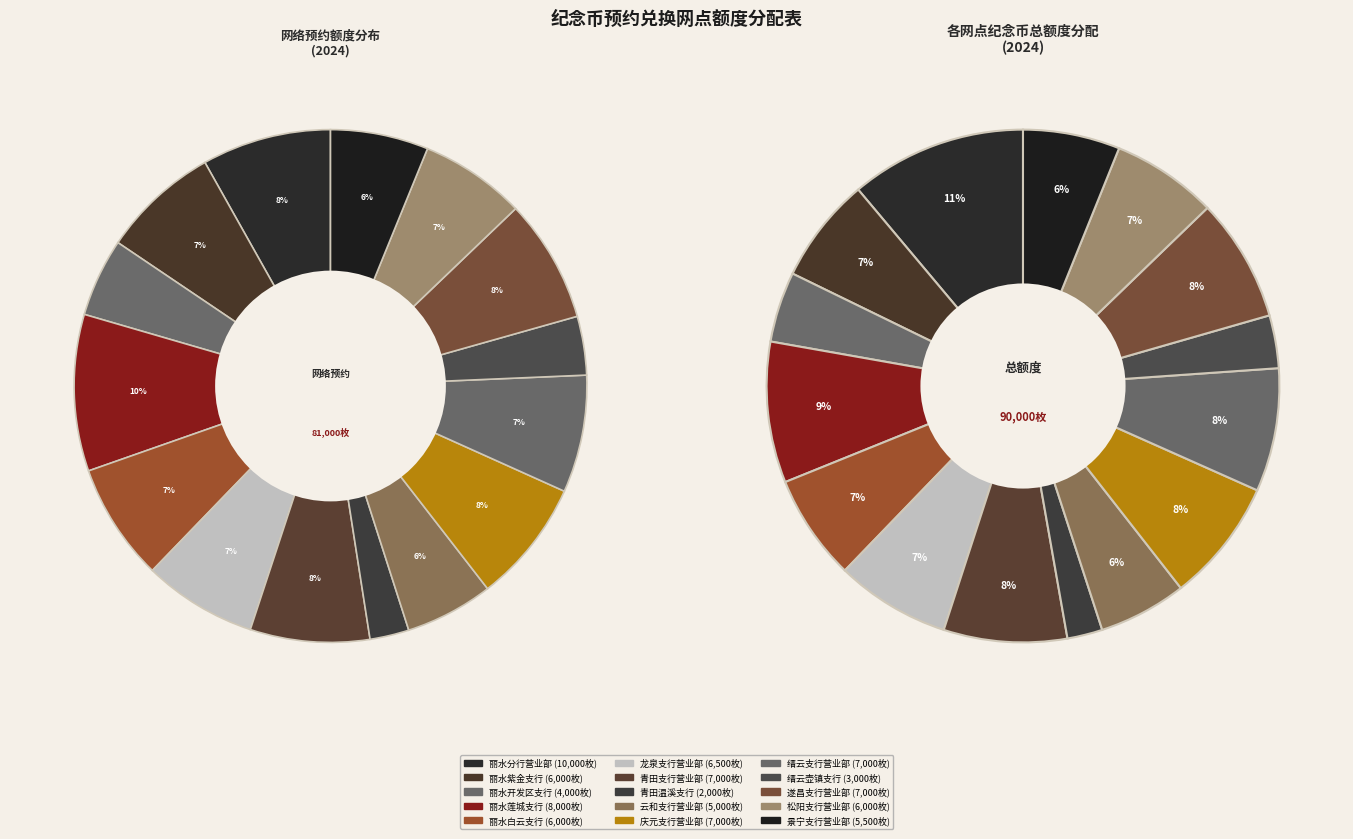

What is the smallest slice in the pie chart?

青田温溪支行